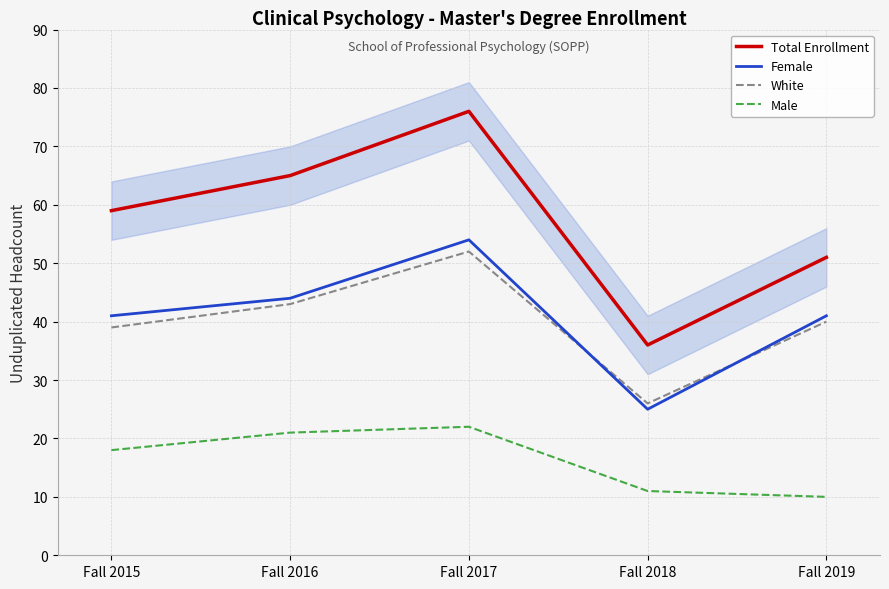

What are all the series names shown in the legend?

Total Enrollment, Female, White, Male